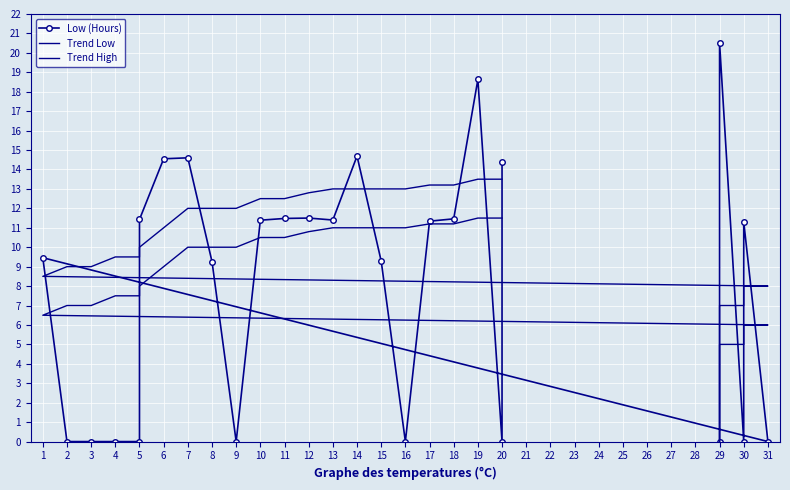

How many positive values does the Trend Low series have?

26